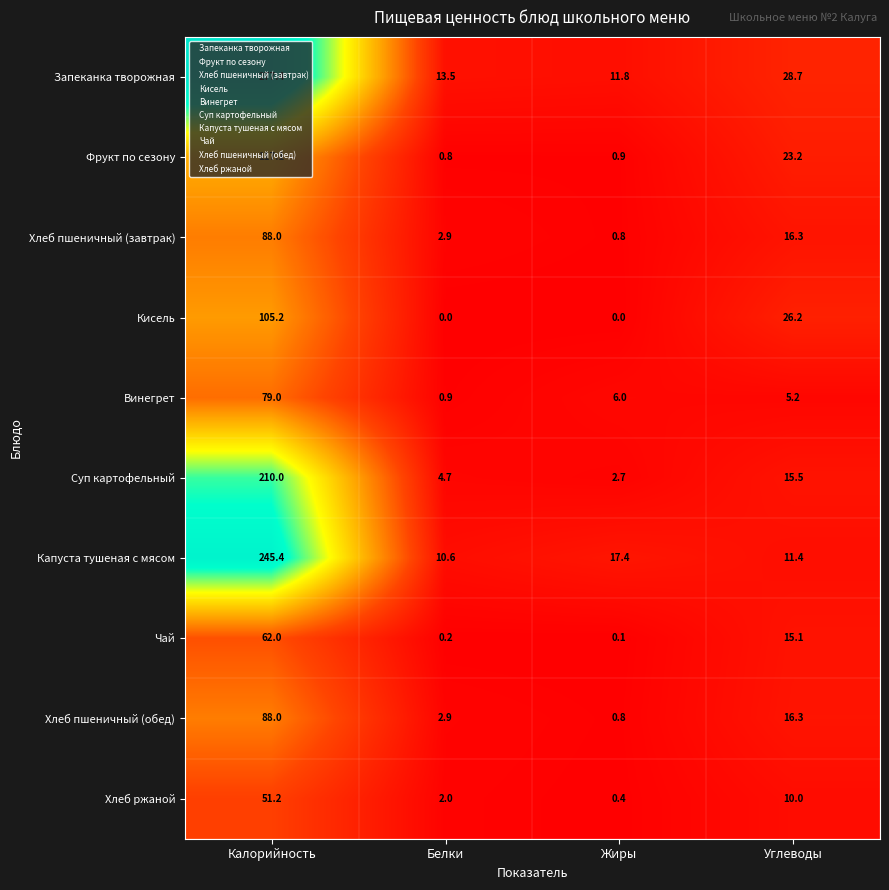

Which category has the lowest value in the Запеканка творожная series?

Жиры